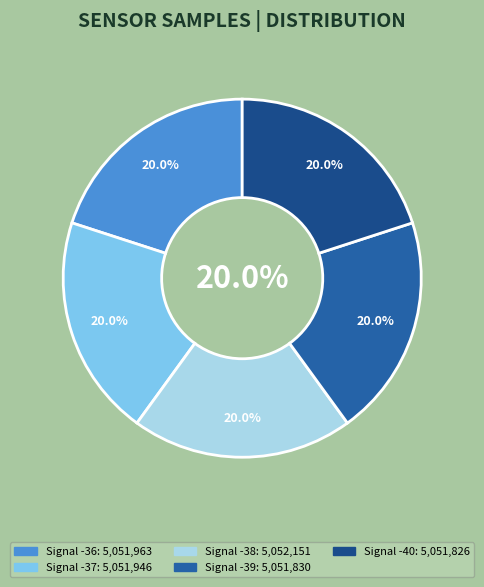

What is the smallest slice in the pie chart?

Signal -40